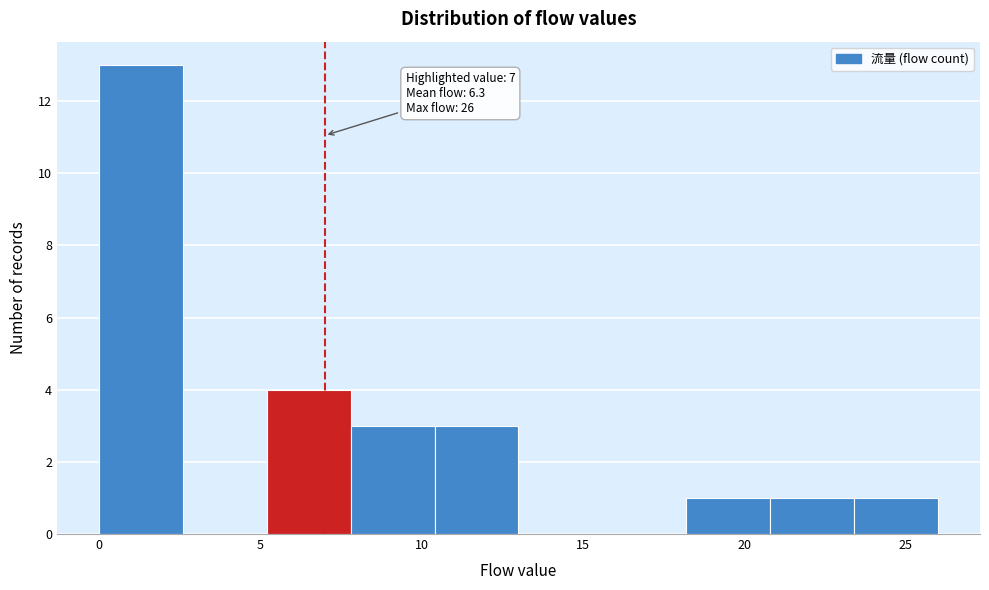

Which range on the x-axis has the tallest bar?

0.0 to 2.6